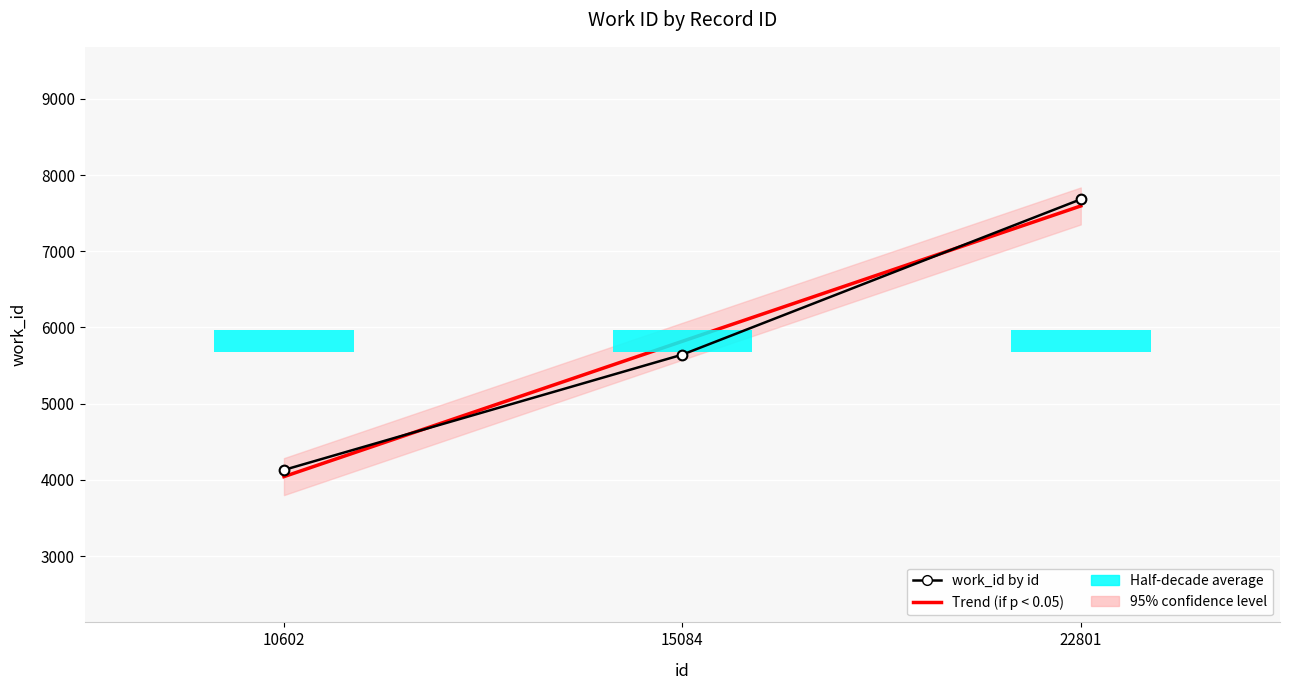

At which label is work_id by id closest to 5906?

15084